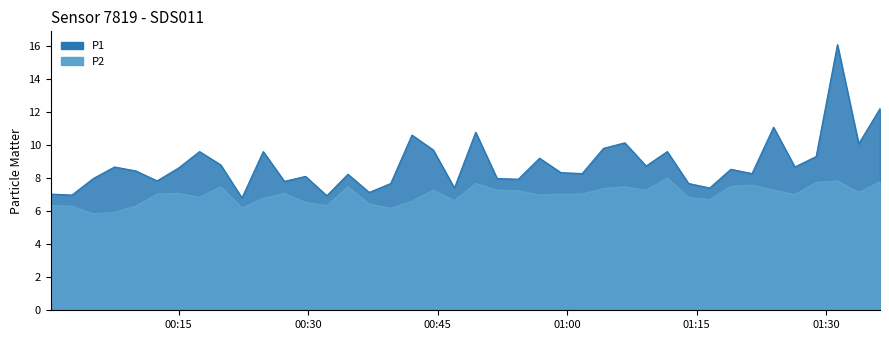

At which category does P1 reach its first local peak?

2023-02-28T00:07:33